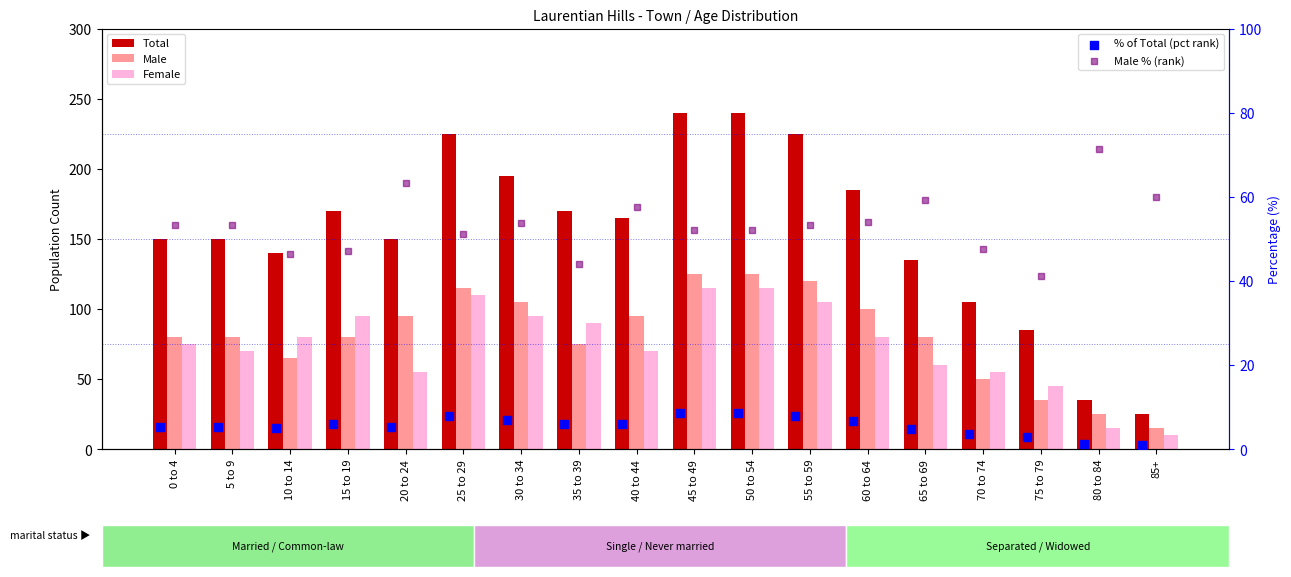

Which series reaches the minimum Y coordinate?

% of Total (pct rank)